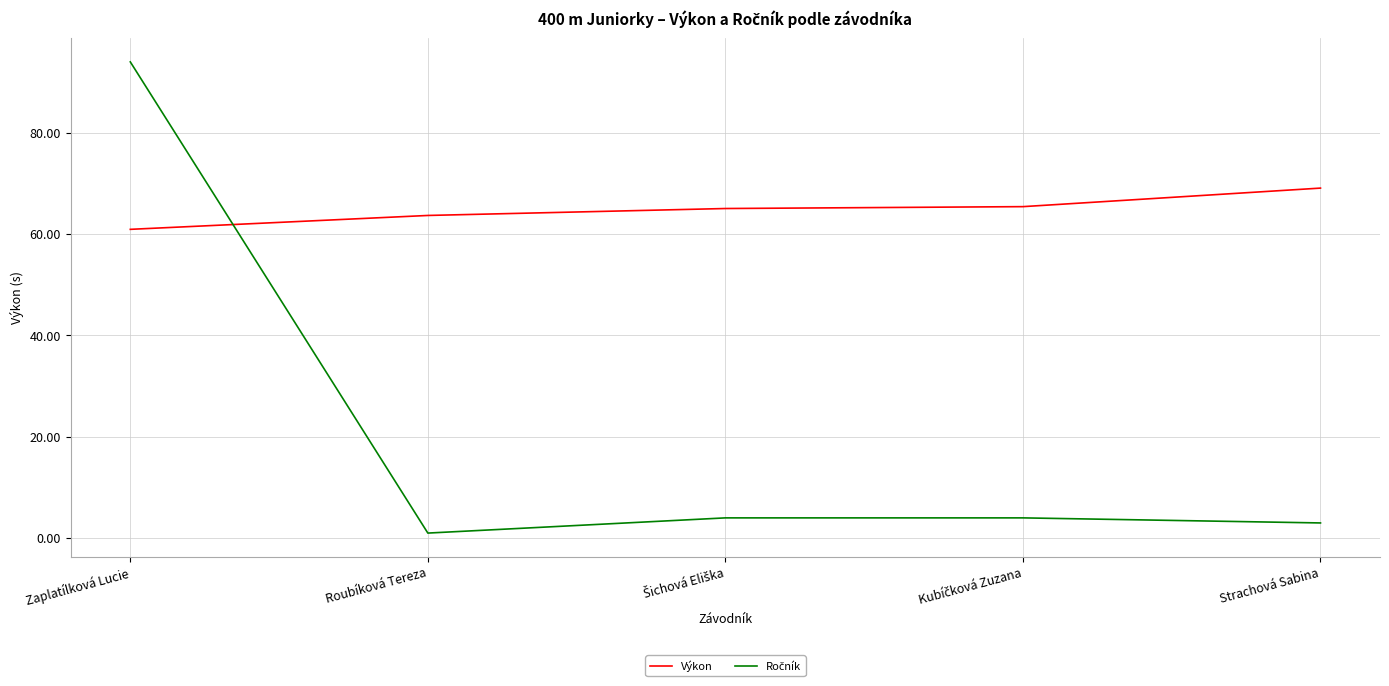

At which category is the sum across all series the highest?

Zaplatílková Lucie